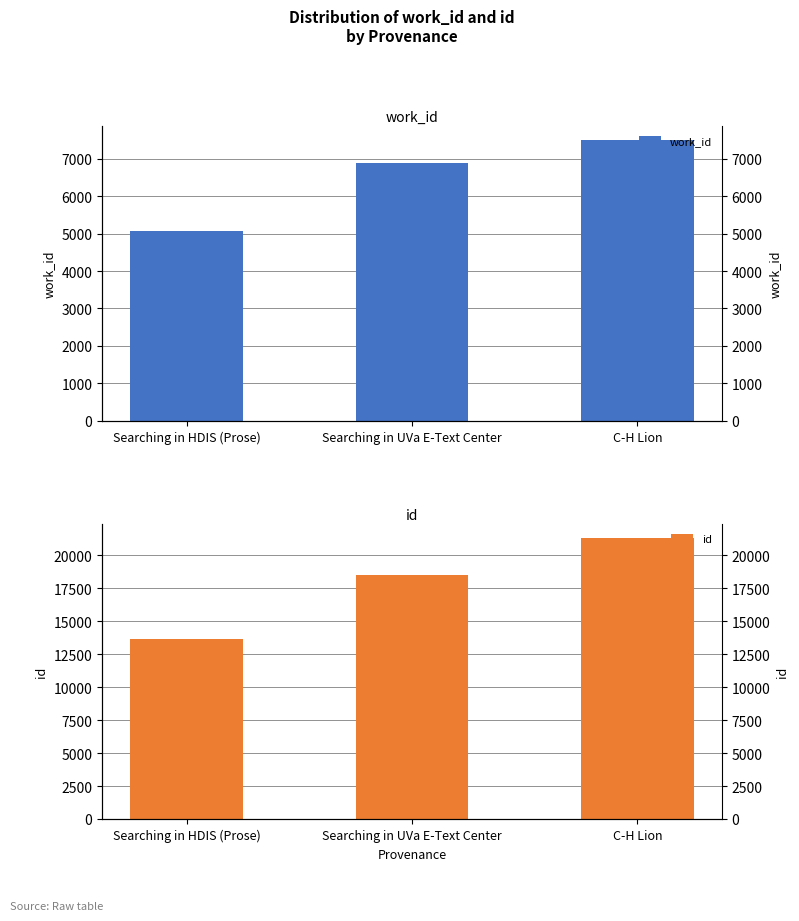

The value of work_id at Searching in HDIS (Prose) is 5070. True or false?

True